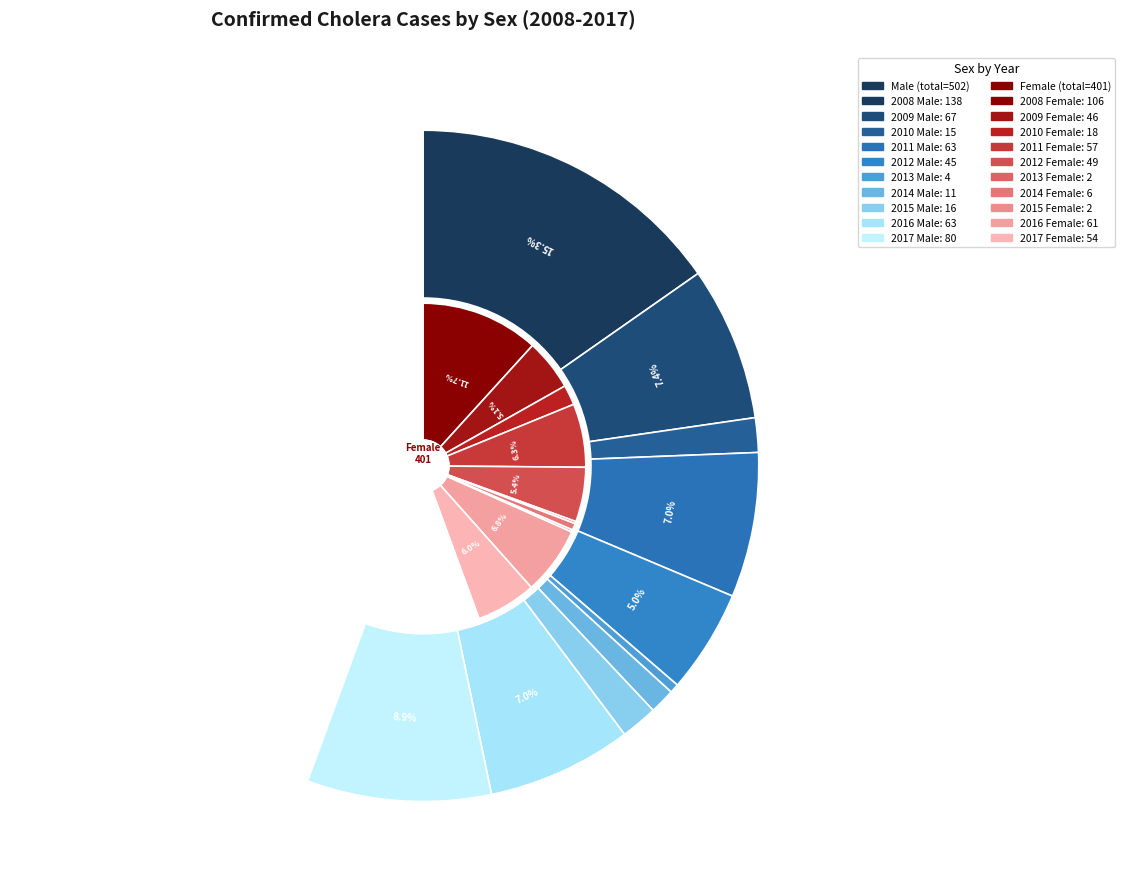

Is it true that 2010 is 3% of the pie?

True